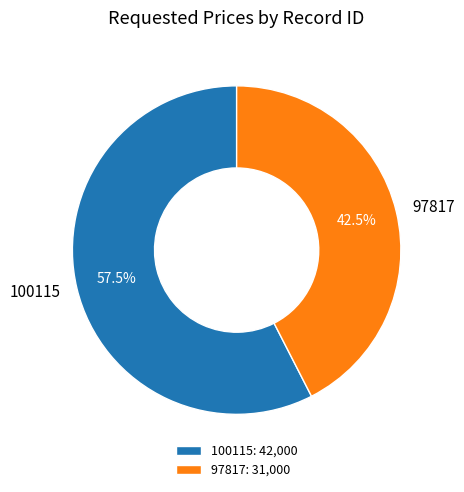

Does 100115 represent more than half of the total?

Yes